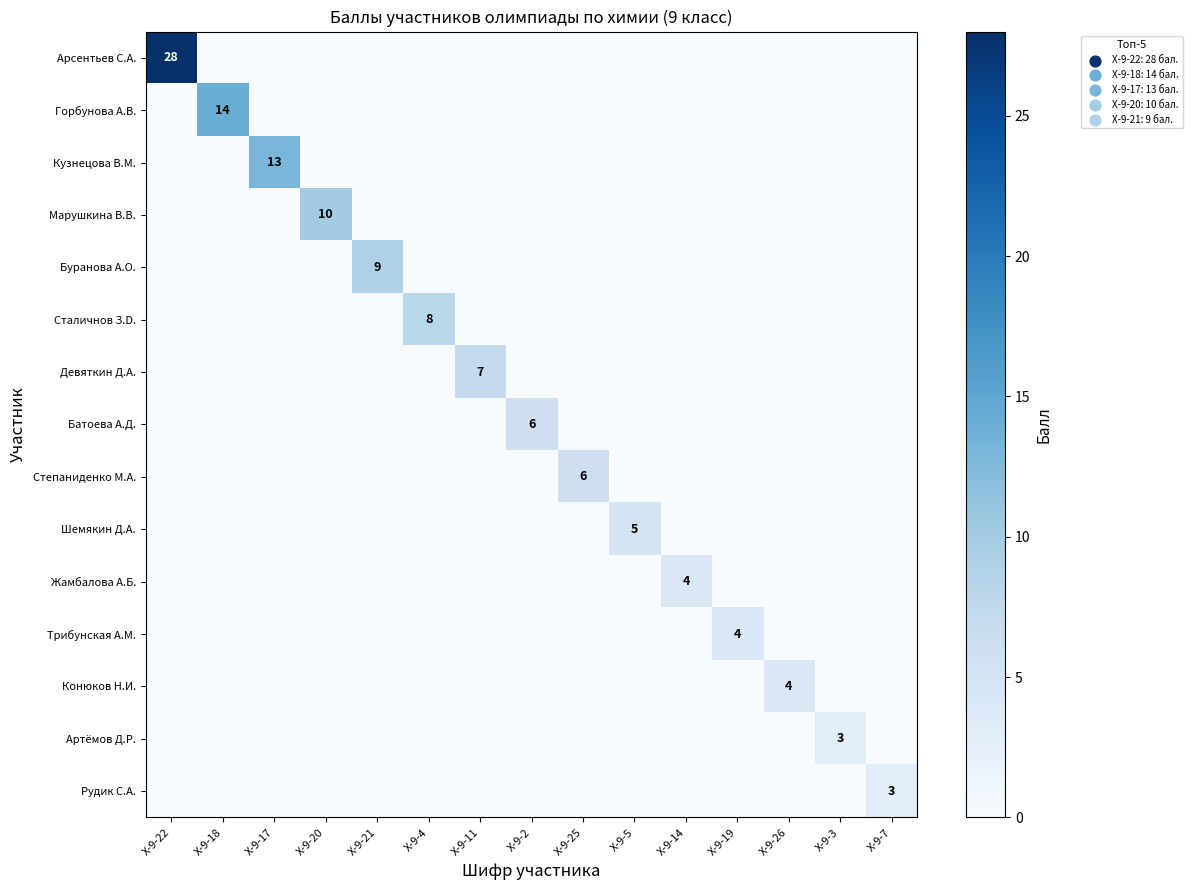

The value of Шемякин Д.А. at Х-9-5 is 5. True or false?

True